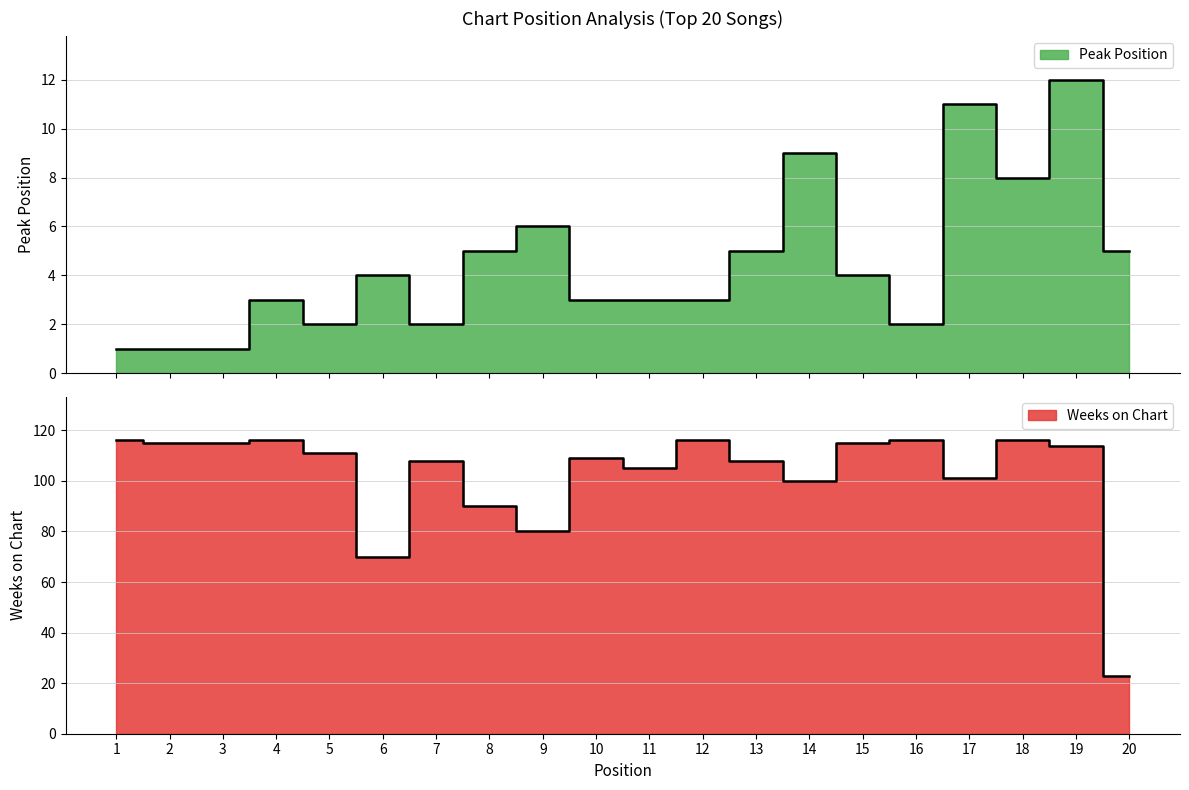

At which category does the chart reach its minimum across all series?

1